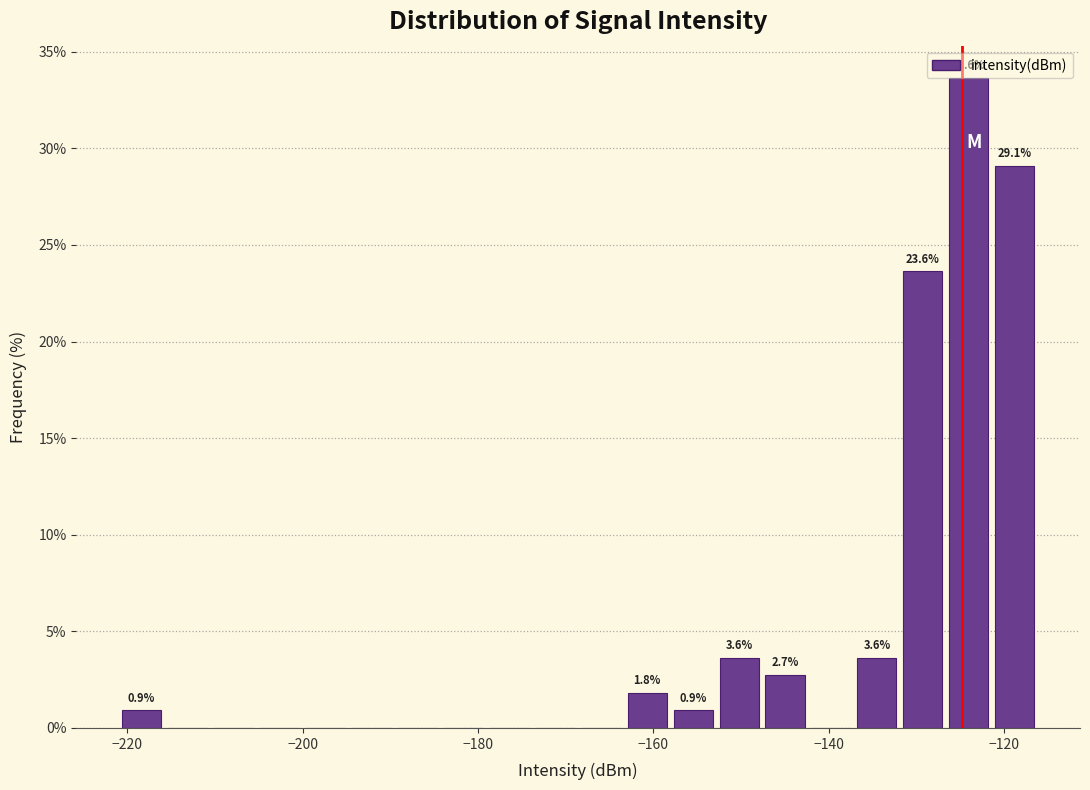

Around what value on the x-axis is the tallest bar? Give the approximate position of its centre, as read against the axis.

-124